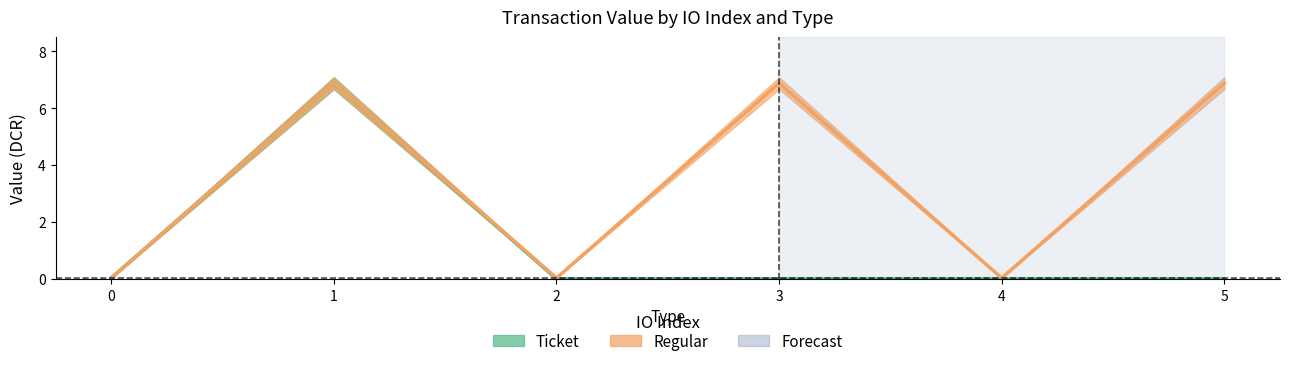

How many interior local peaks (higher than both neighbors) does the data have?

2